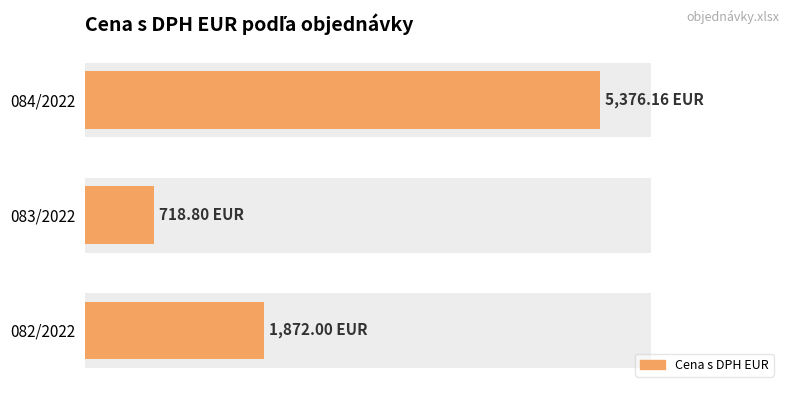

Which has a higher value, 082/2022 or 084/2022?

084/2022